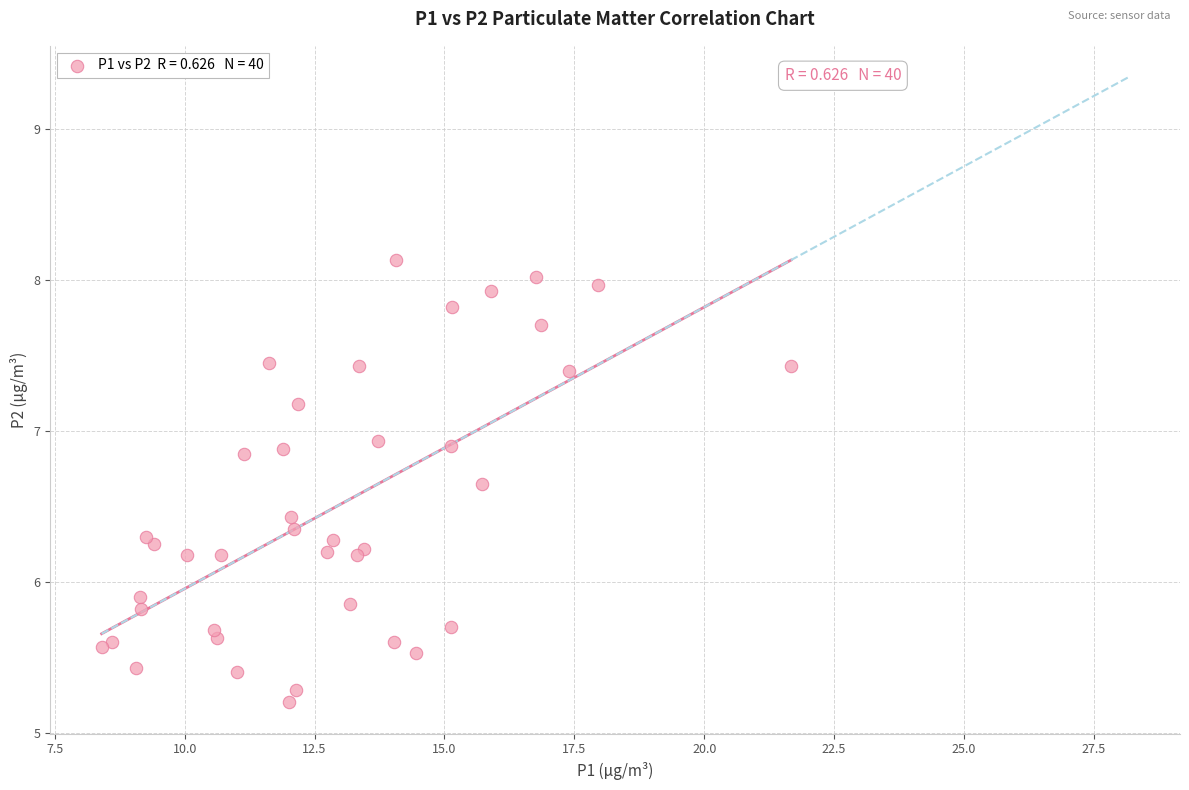

What Y value in the scatter plot is closest to 6?

5.9